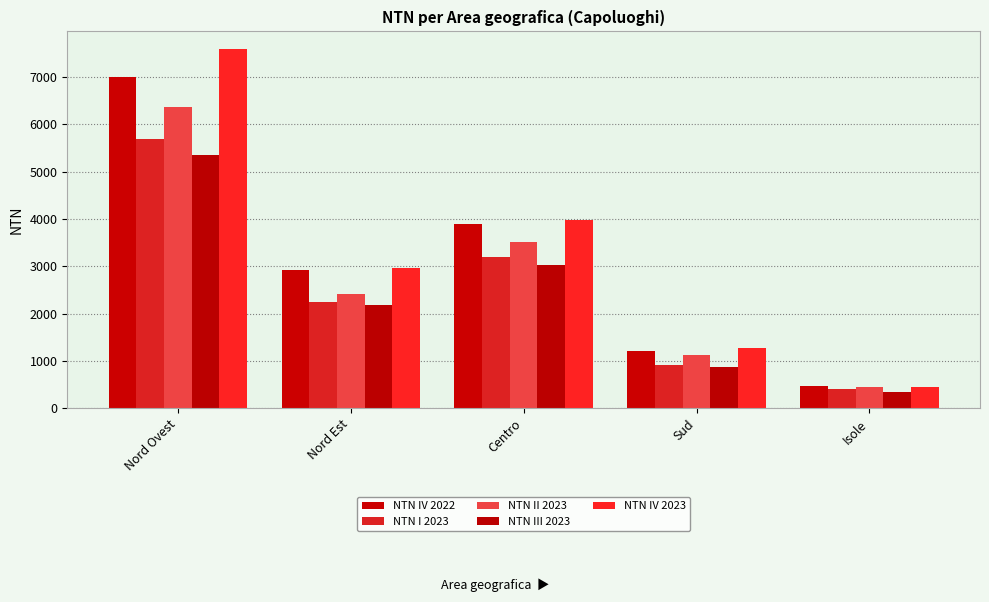

Rank the series at Sud from highest to lowest value.

NTN IV 2023, NTN IV 2022, NTN II 2023, NTN I 2023, NTN III 2023